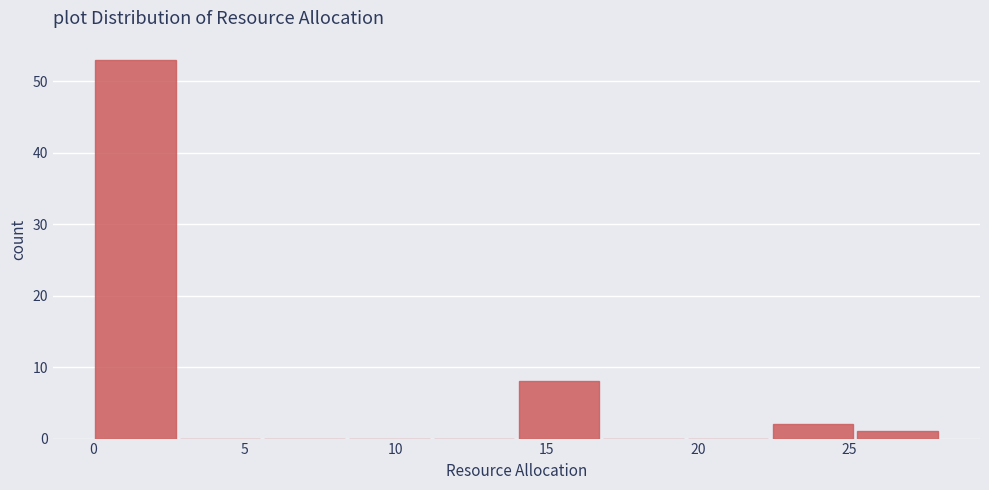

Which range on the x-axis has the tallest bar?

0.0 to 2.8